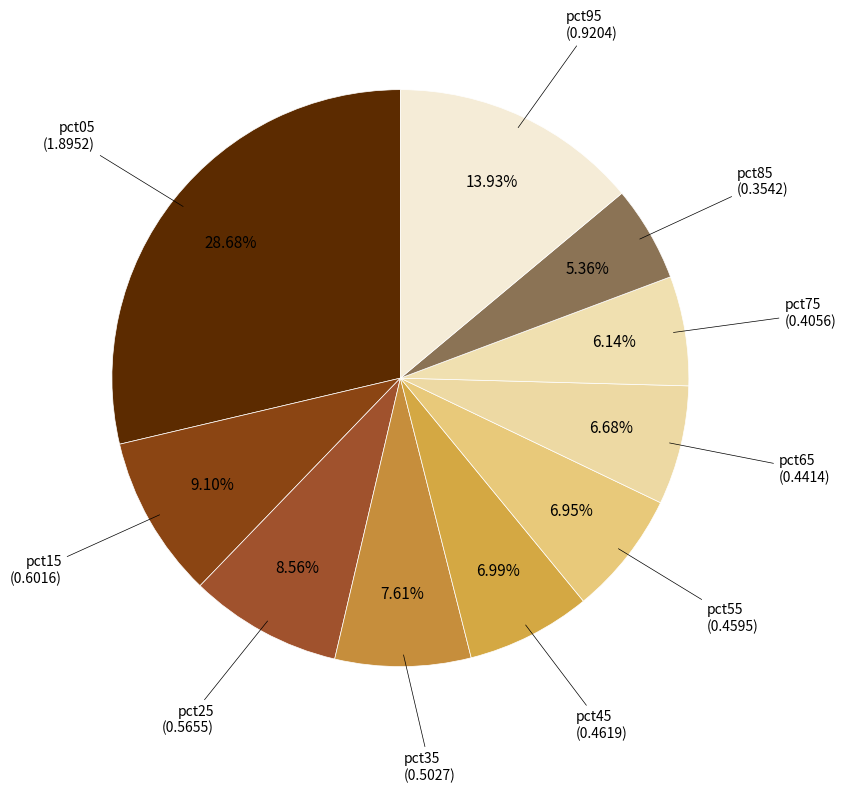

What percentage is the pct65 slice, to the nearest percent?

7%